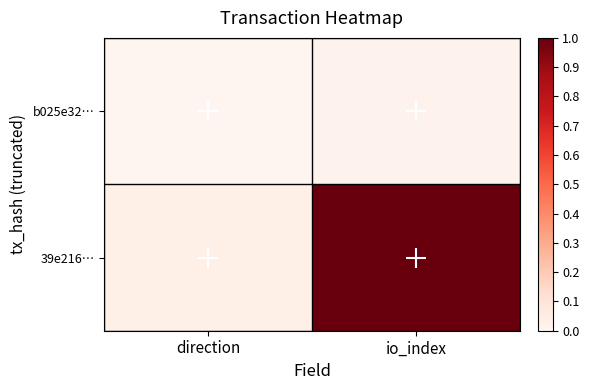

Which has a higher value, io_index or direction?

io_index